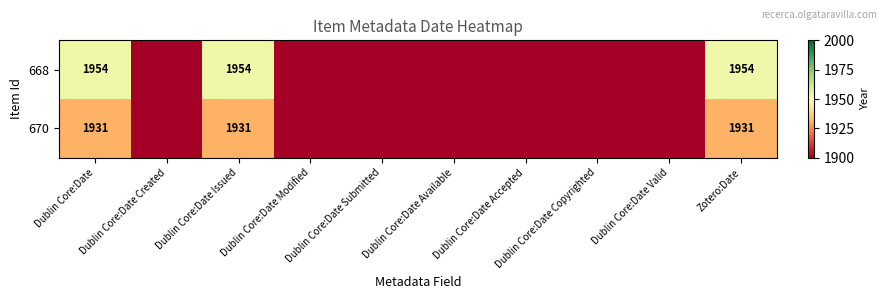

At Zotero:Date, list the series in order from largest to smallest.

668, 670